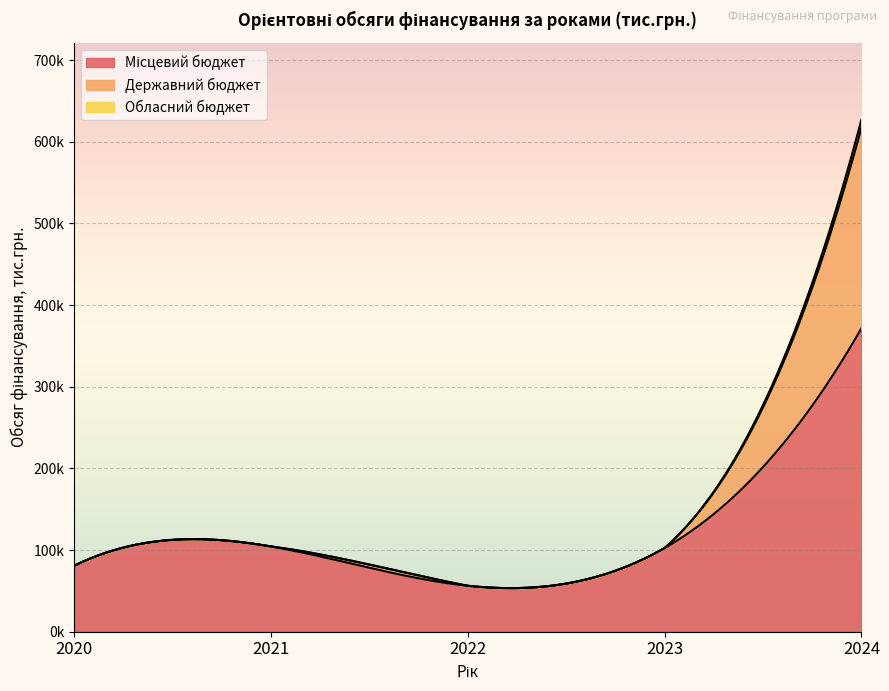

True or false: Державний бюджет and Обласний бюджет cross at least once.

False